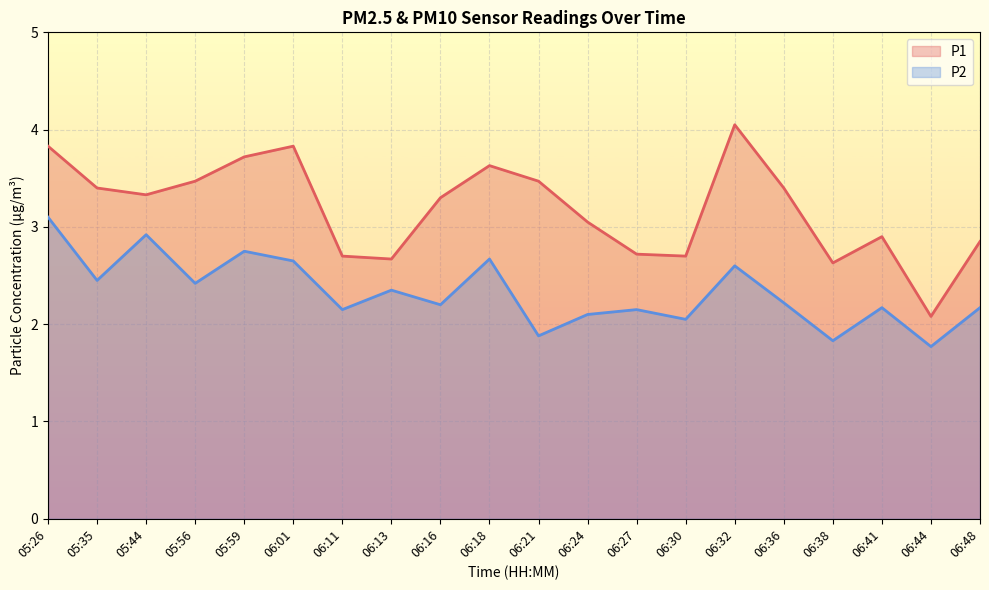

What is the difference between the P2 values at 06:24 and 06:41?

0.1